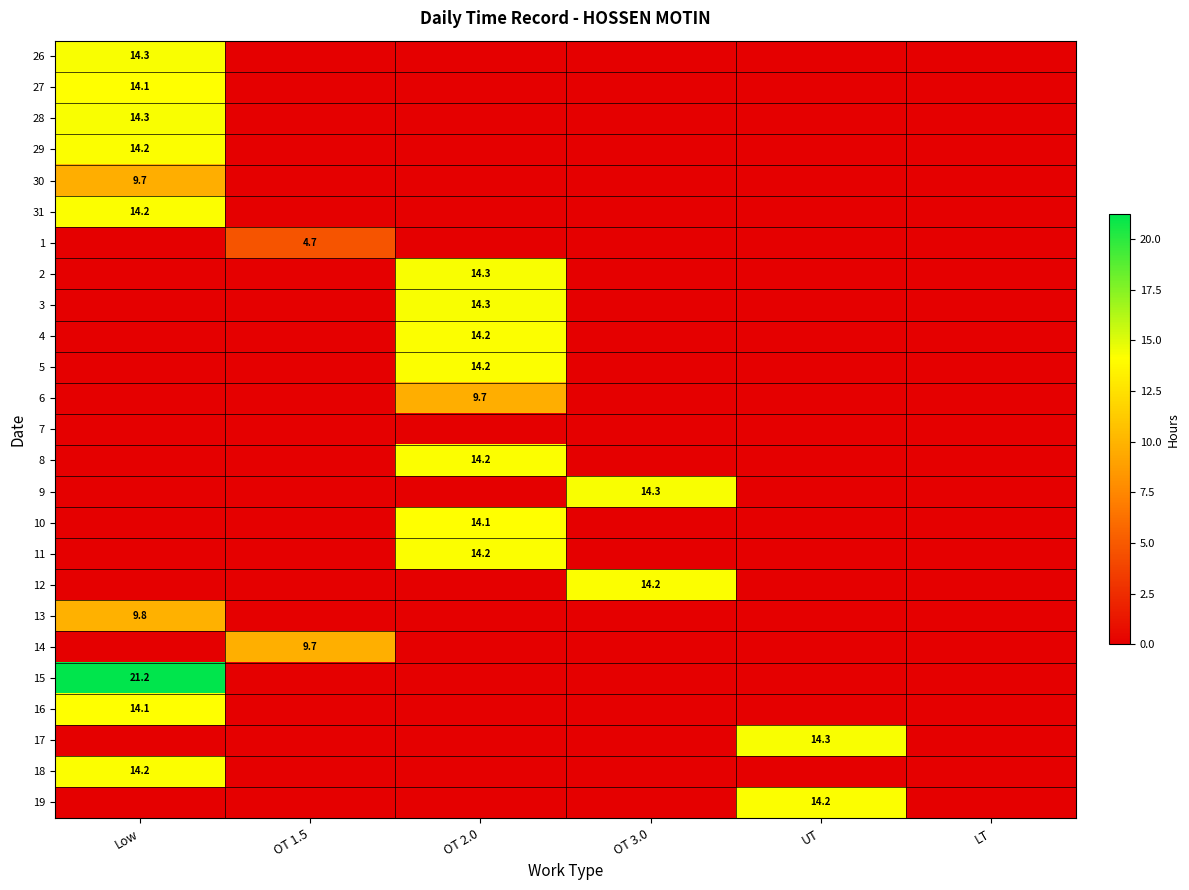

True or false: 8 has a value of 14.2 at OT 2.0.

True